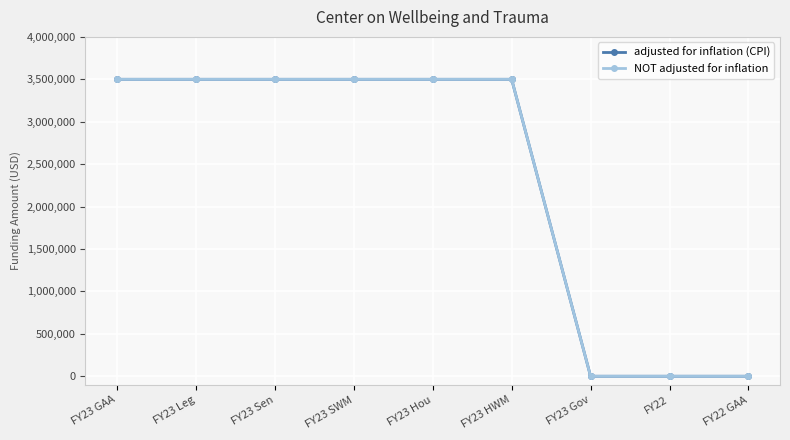

At how many categories does at least one series exceed 1956691?

6